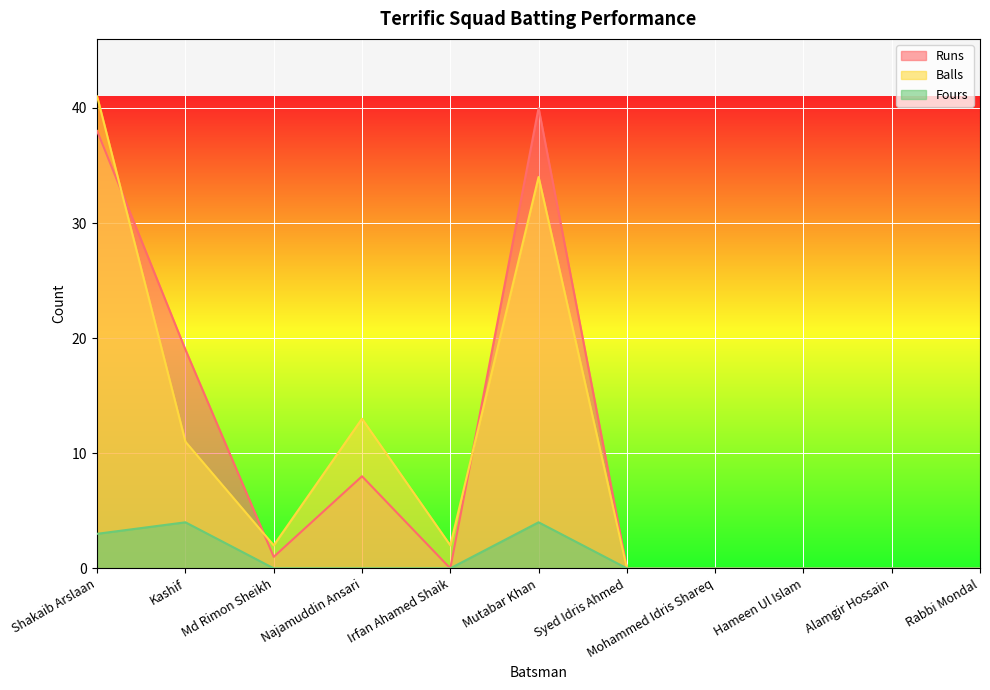

True or false: Runs and Fours cross at least once.

False